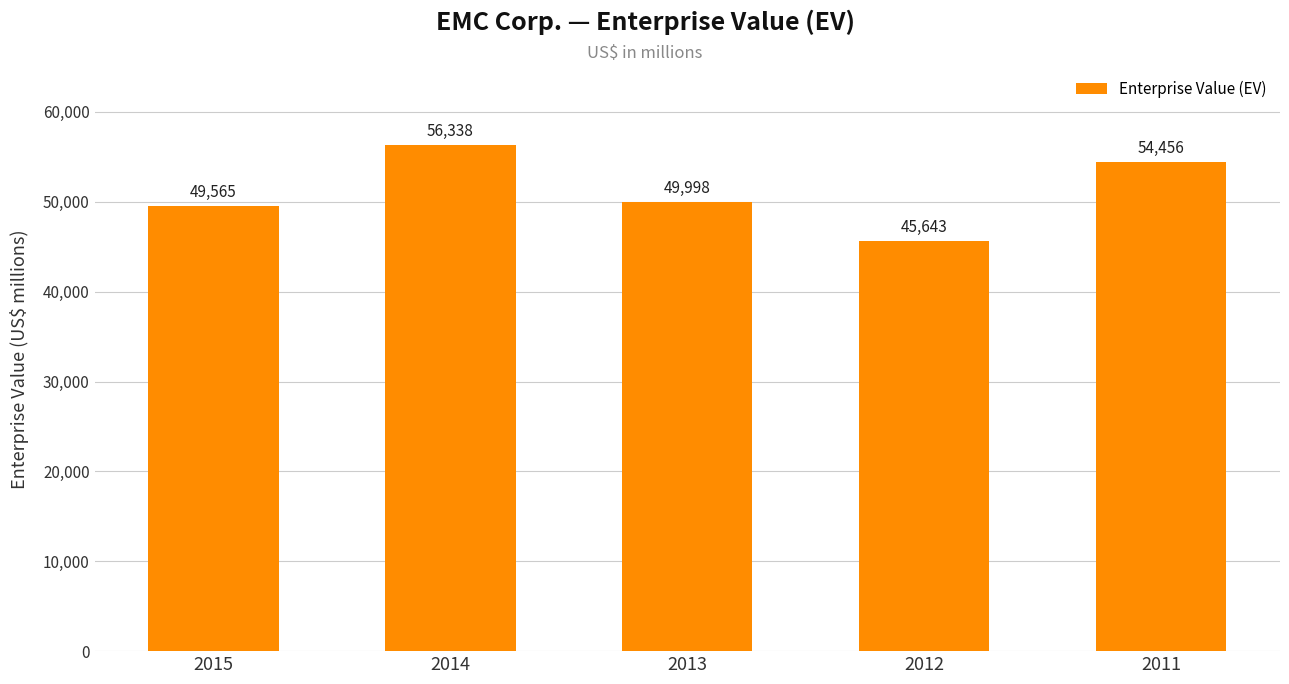

What is the sum of the values at 2012 and 2015?

95208